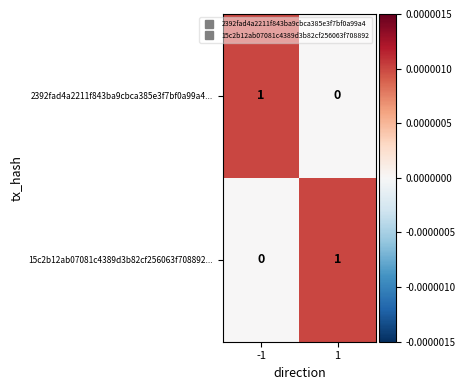

At 1, list the series in order from smallest to largest.

2392fad4a2211f843ba9cbca385e3f7bf0a99a4..., 15c2b12ab07081c4389d3b82cf256063f708892...